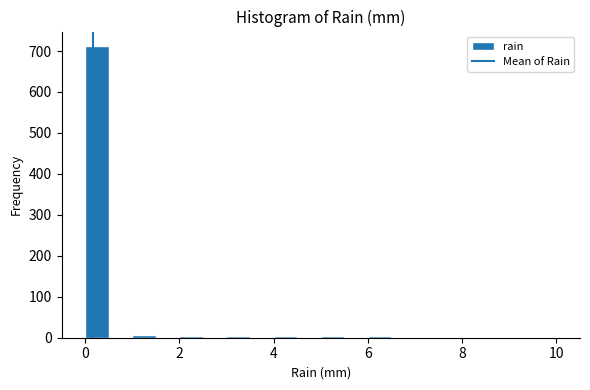

Read against the x-axis, roughly where is the centre of the tallest bar?

0.2